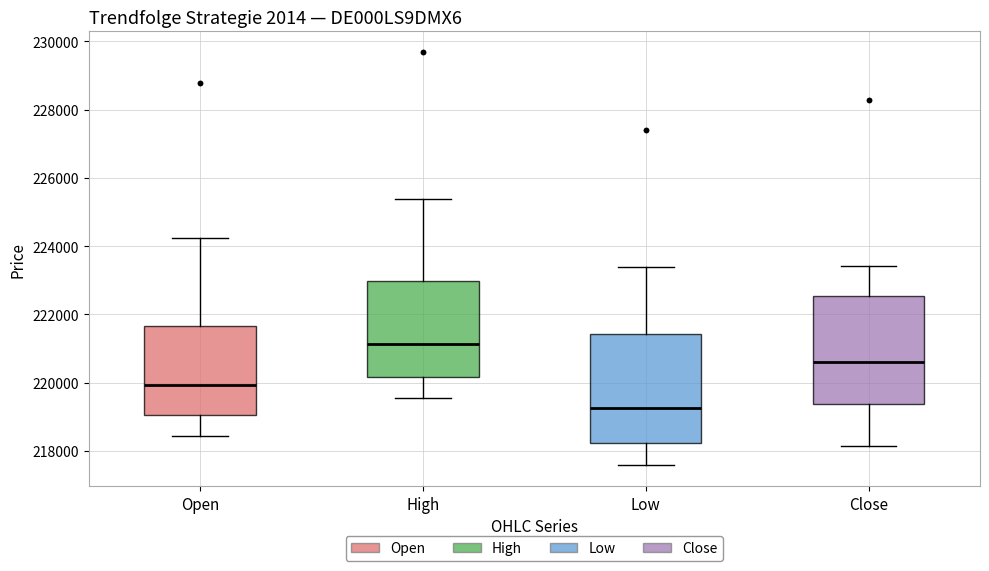

Where is the lower edge of the box for Open on the y-axis? The values are not printed on the chart, so give them approximately, as read against the axis.

219000